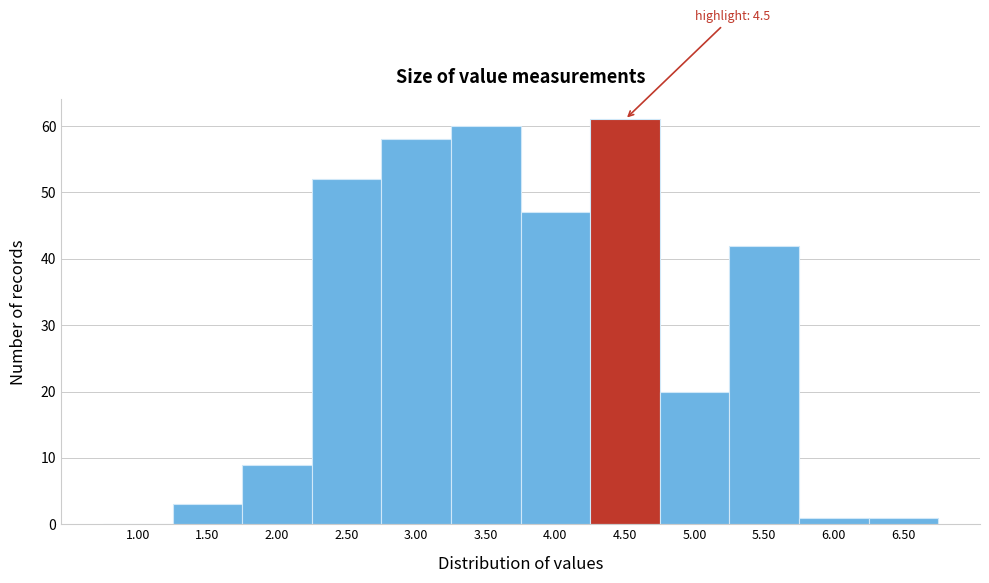

Reading right to left, transcribe all the data shown in this chart.

6.50=1	6.00=1	5.50=42	5.00=20	4.50=61	4.00=47	3.50=60	3.00=58	2.50=52	2.00=9	1.50=3	1.00=0